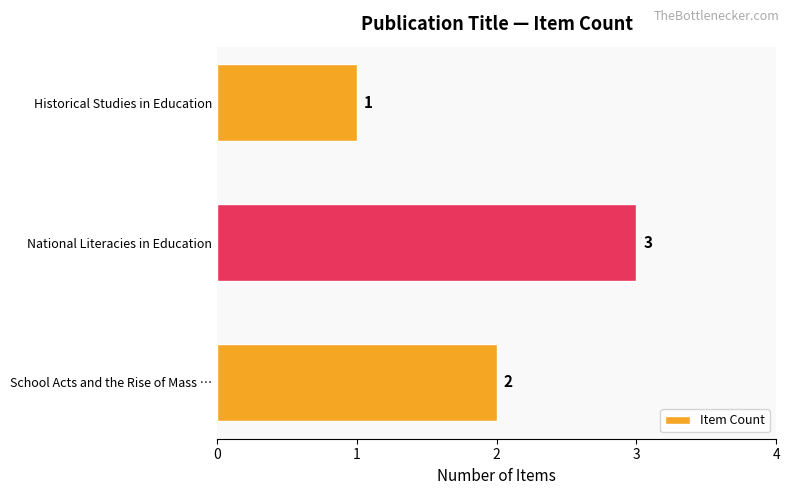

Which has a higher value, National Literacies in Education or Historical Studies in Education?

National Literacies in Education